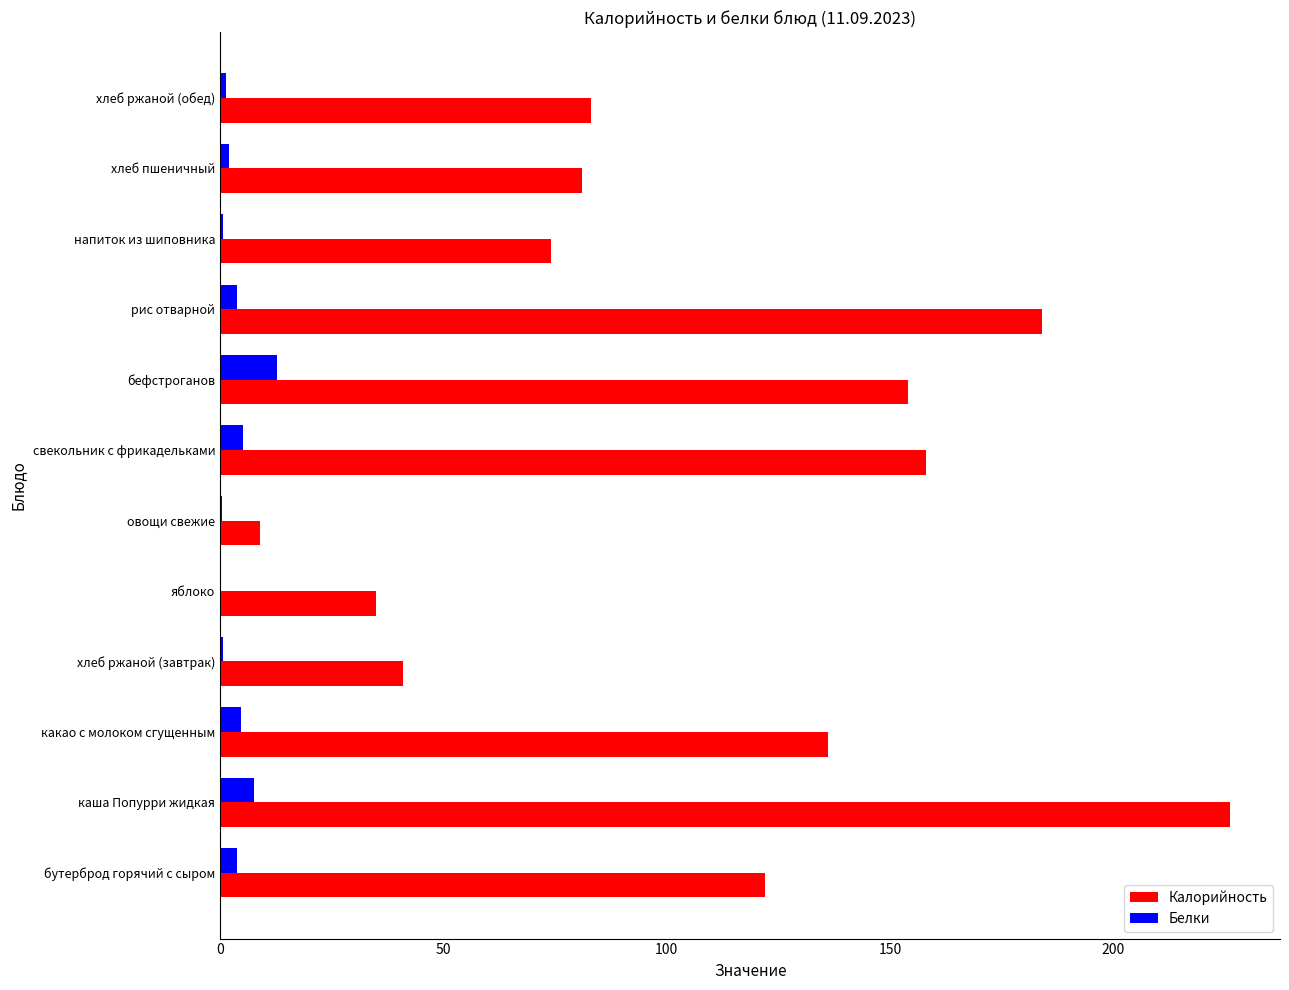

What is the approximate value of Белки at свекольник с фрикадельками?

5.1